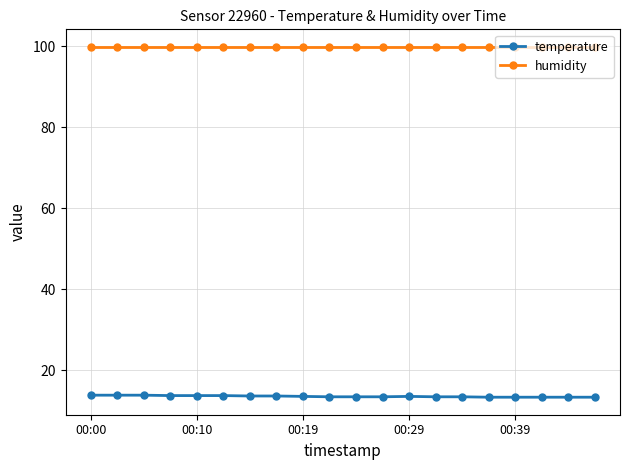

What is the average value of the humidity series?

99.9